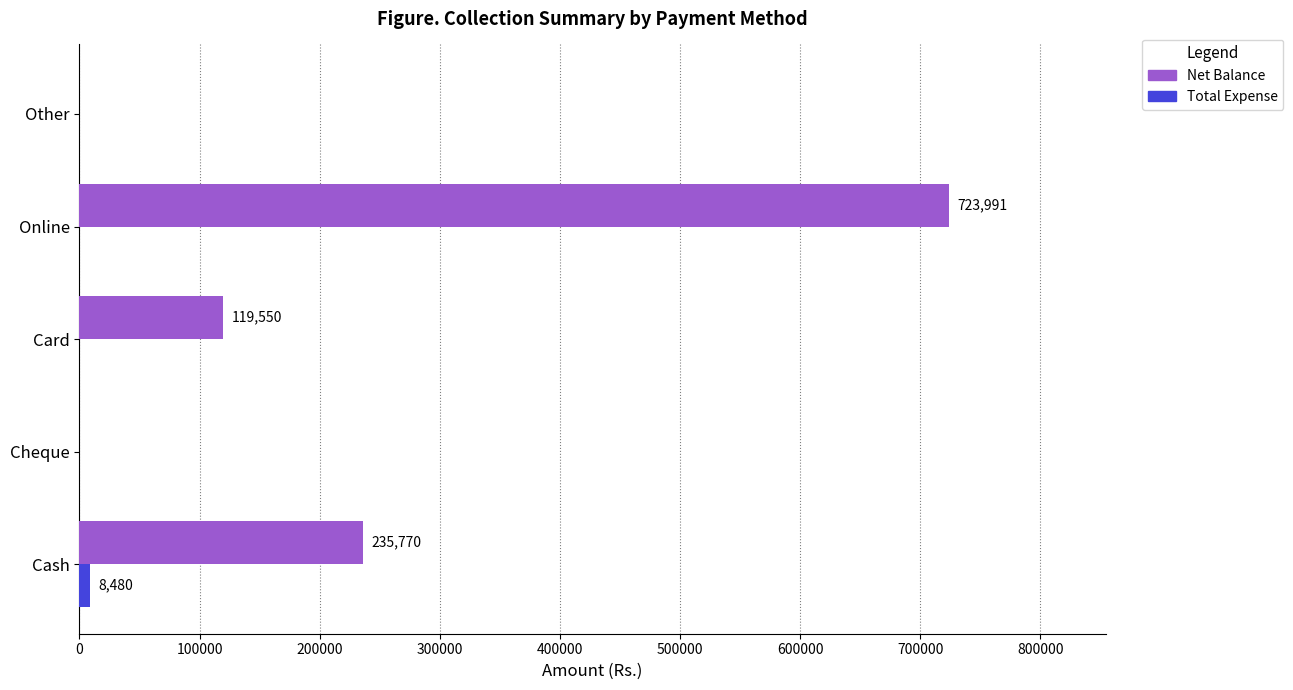

Which series changed the most between Cash and Card?

Net Balance